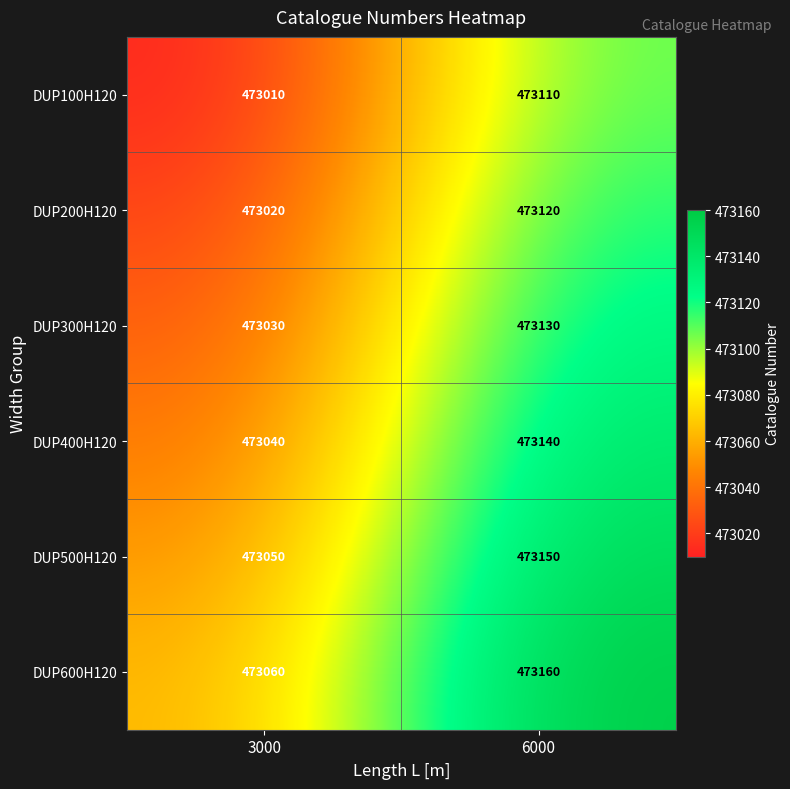

The DUP300H120 series shows 473130 at 6000. True or false?

True